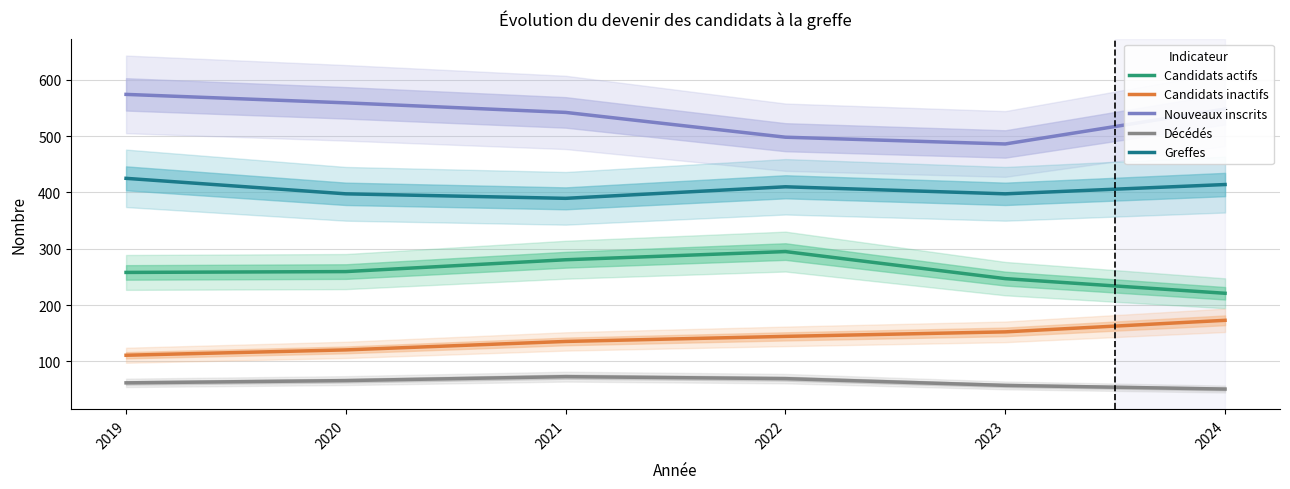

Reading right to left, transcribe all the data shown in this chart.

Candidats actifs: 2024=221.0	2023=247.0	2022=295.0	2021=280.5	2020=259.5	2019=258.0
Candidats inactifs: 2024=173.0	2023=152.5	2022=144.5	2021=135.5	2020=120.5	2019=111.0
Nouveaux inscrits: 2024=548.0	2023=486.0	2022=498.0	2021=542.0	2020=559.0	2019=574.0
Décédés: 2024=51.0	2023=57.5	2022=69.5	2021=73.0	2020=66.0	2019=62.0
Greffes: 2024=414.0	2023=397.5	2022=410.0	2021=389.5	2020=397.5	2019=425.0